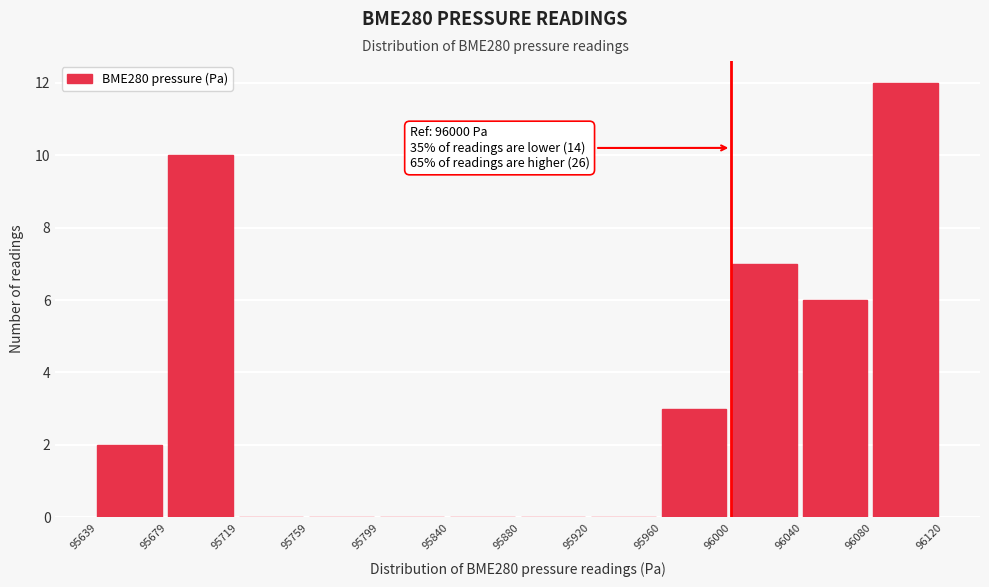

Over which range of the x-axis is the bar tallest?

96080 to 96120